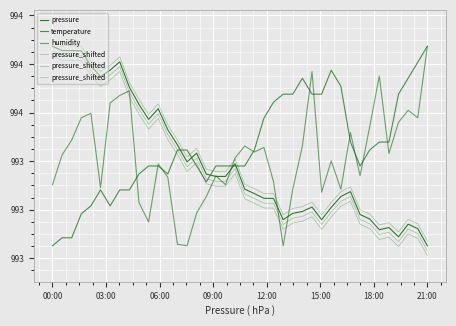

Rank the series by their maximum value, from highest to lowest.

pressure, temperature, humidity, pressure_shifted